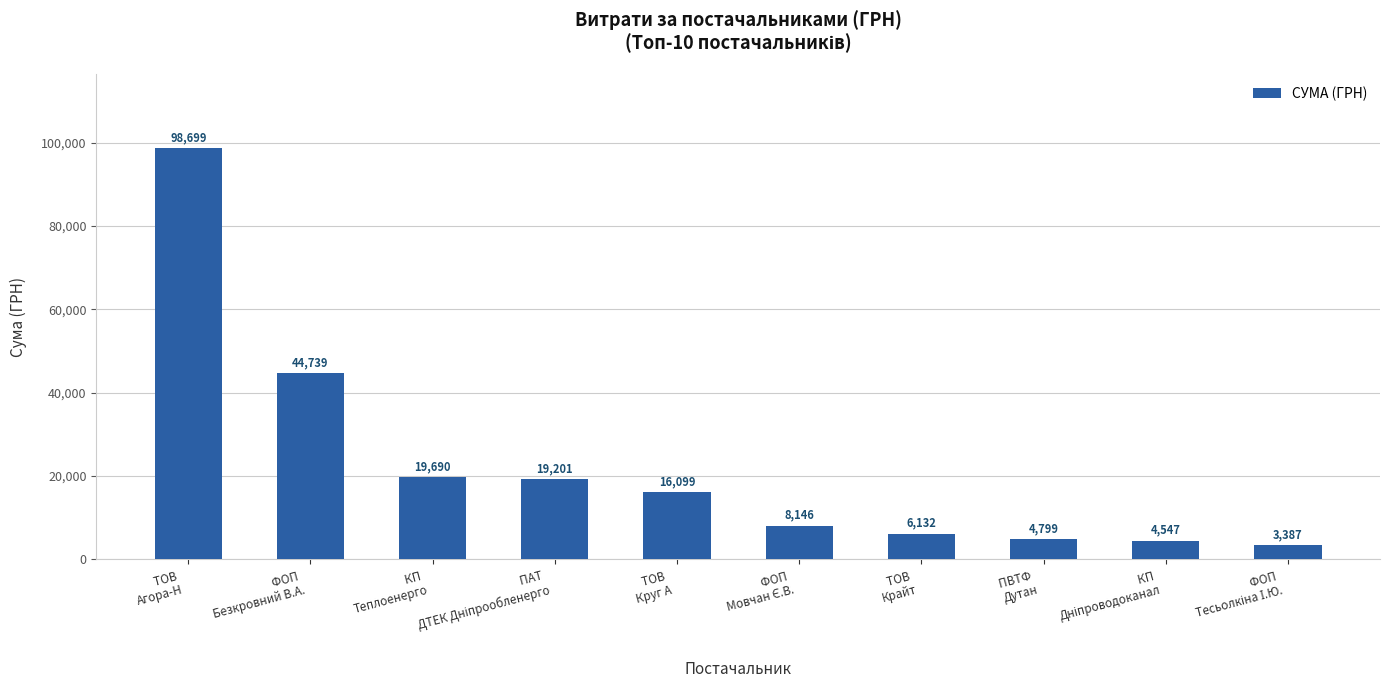

Does the chart contain stacked bars?

No